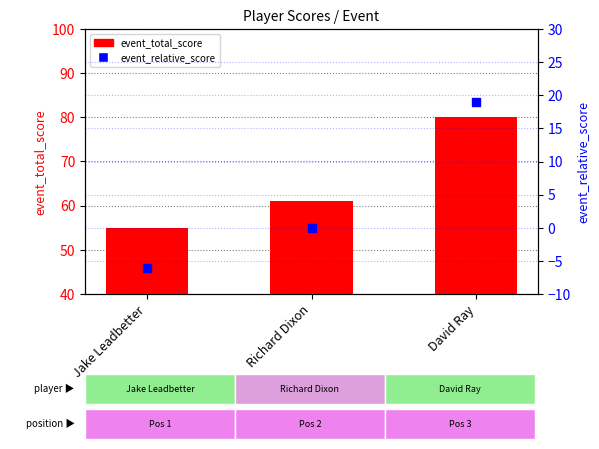

At which category is the sum across all series the highest?

David Ray